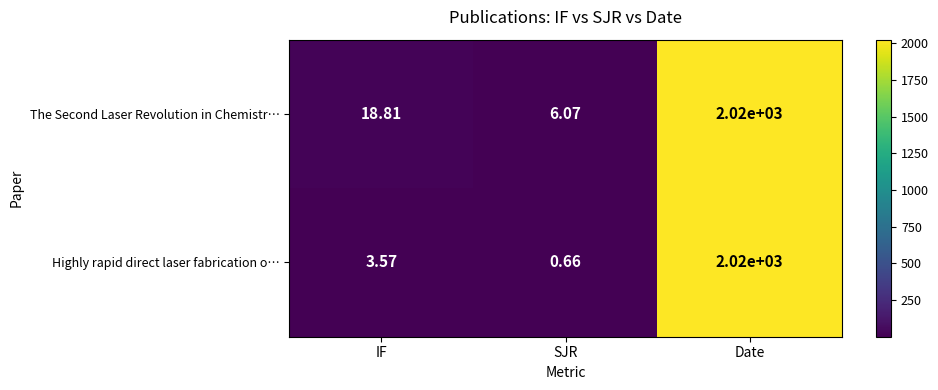

What is the total value across all series at IF?

22.4